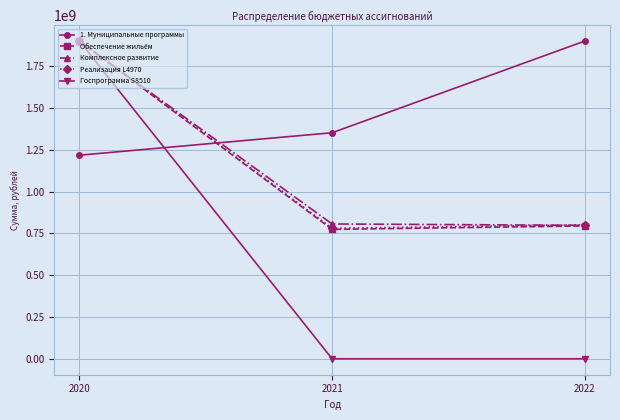

Does the chart have visible grid lines?

Yes